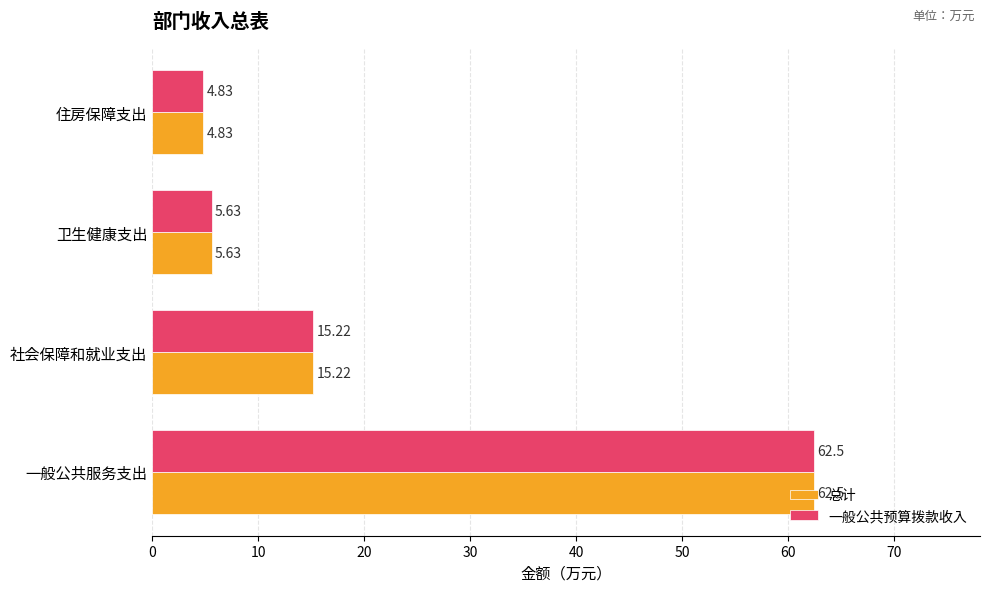

Which category has the highest value across all series?

一般公共服务支出